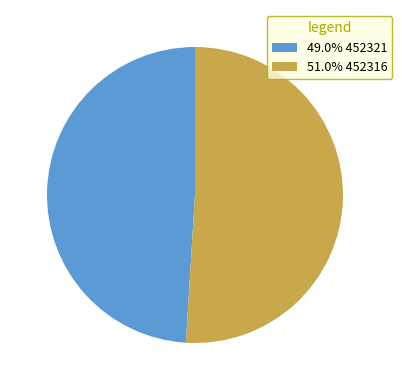

Does 51.0% 452316 represent more than half of the total?

Yes